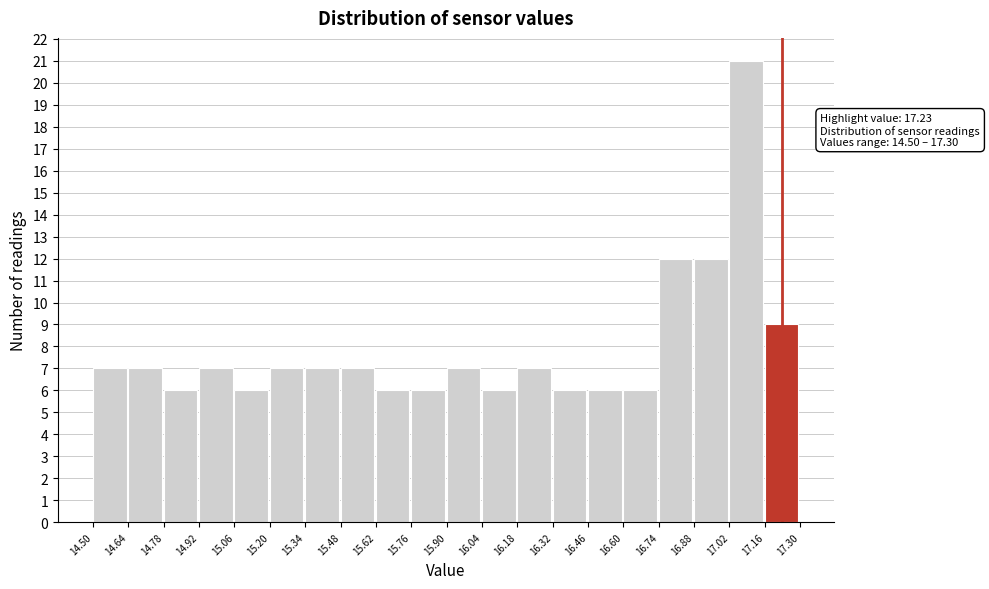

Over which range of the x-axis is the bar tallest?

17.02 to 17.16